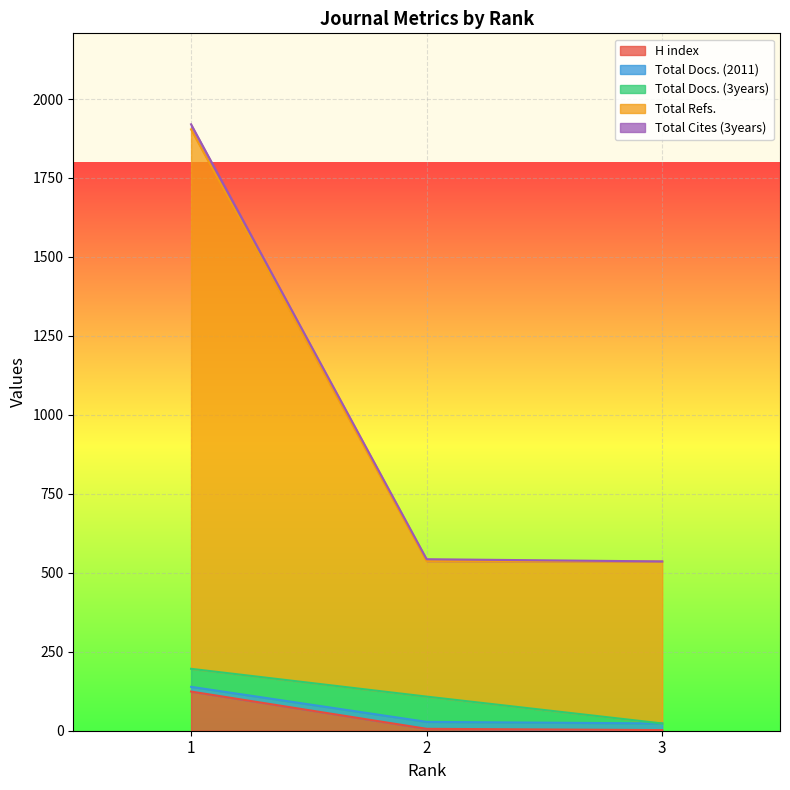

True or false: Total Refs. has a value of 288 at 3.

False